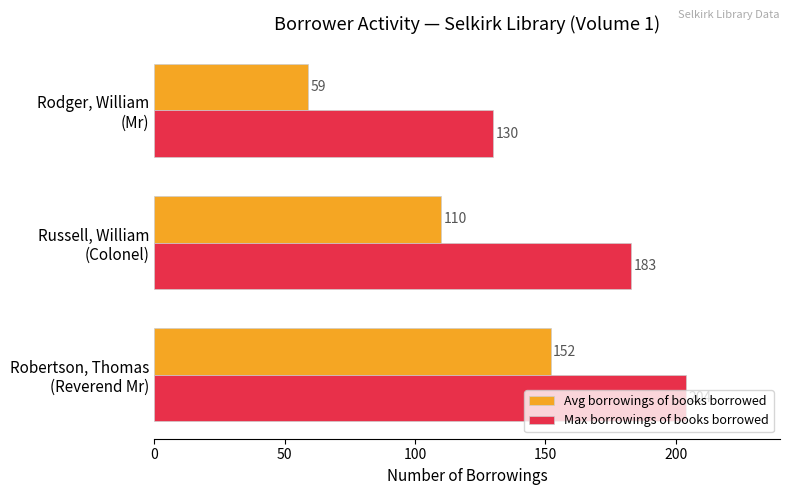

Count the number of data series in this chart.

2